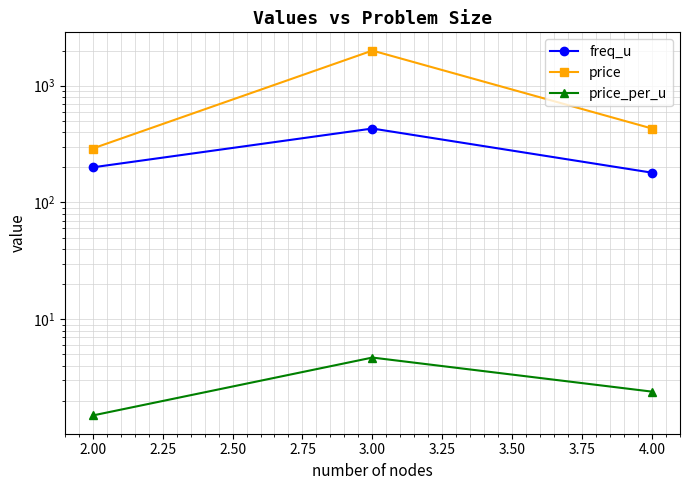

Reading left to right, what are all the values shown in this chart?

freq_u: 200.0	430.0	180.0
price: 290.0	2000.0	430.0
price_per_u: 1.5	4.7	2.4